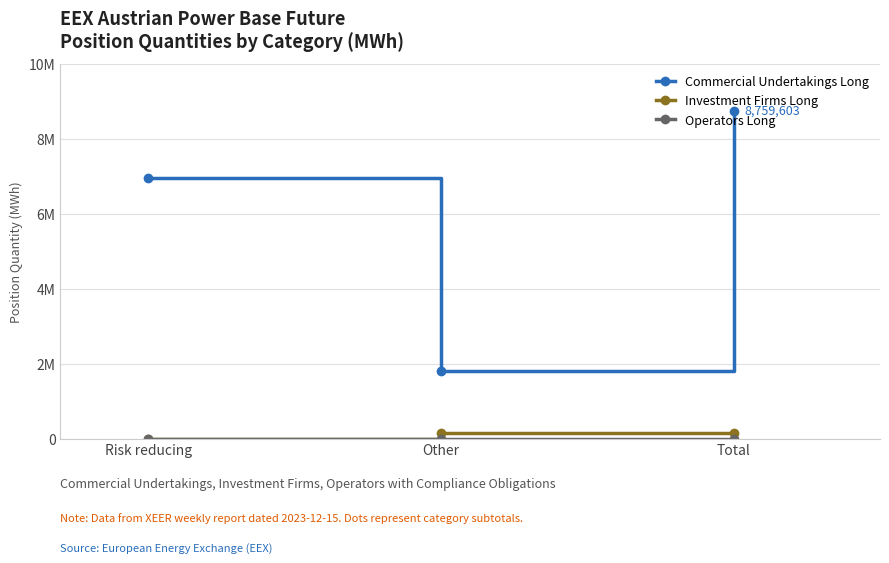

Is it true that Operators Long equals 0 at Total?

True